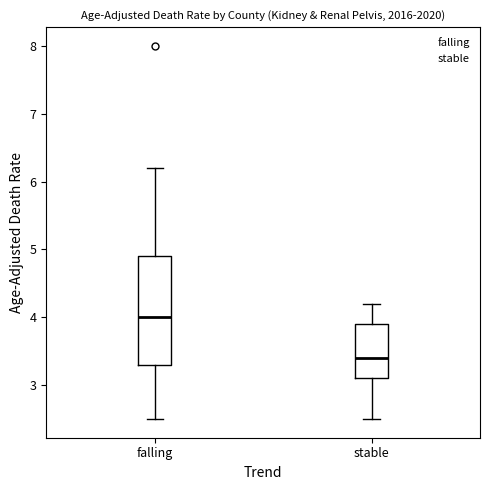

Reading left to right, transcribe this box plot: for each box, give where its median line is, the range the box spans, and where its two whiskers end, as read against the y-axis. The values are not printed on the chart, so give them approximately, as read against the axis.

falling: median 4.0, box 3.3 to 4.9, whiskers 2.5 to 6.2
stable: median 3.4, box 3.1 to 3.9, whiskers 2.5 to 4.2